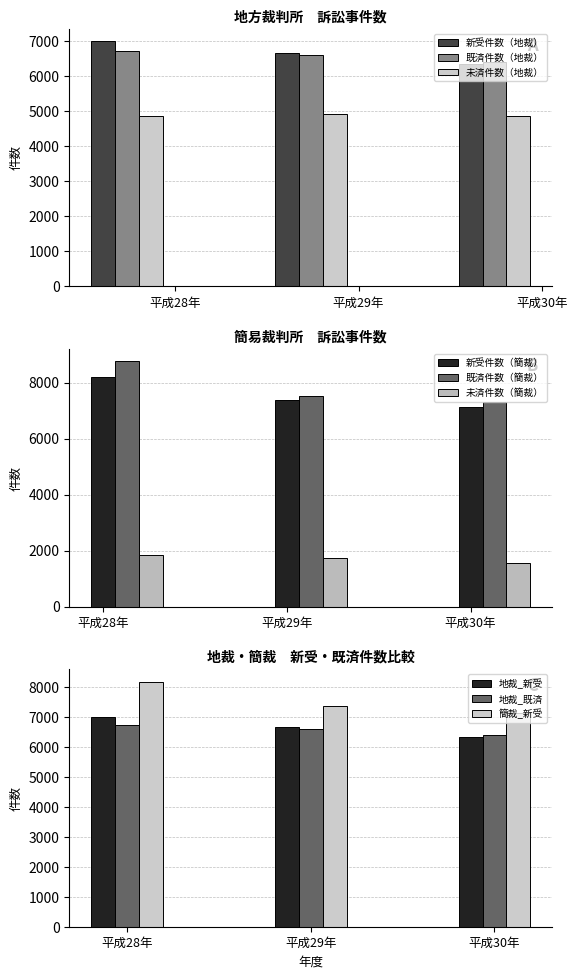

What is the label of the 2nd bar from the right?

平成29年